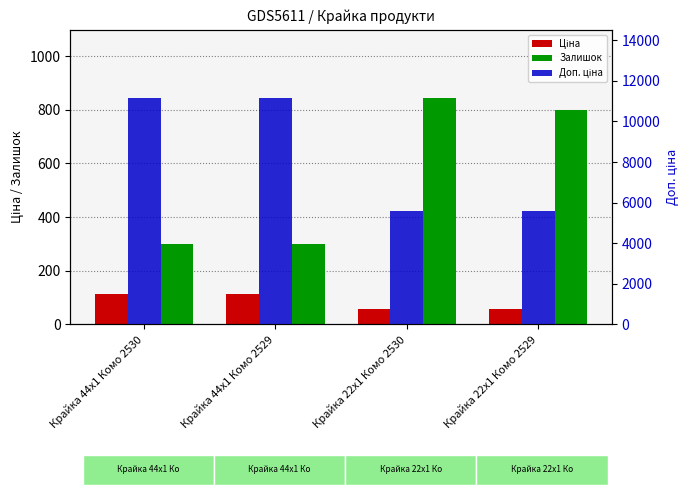

What is the value of the Ціна bar at the 1st from the left?

111.7